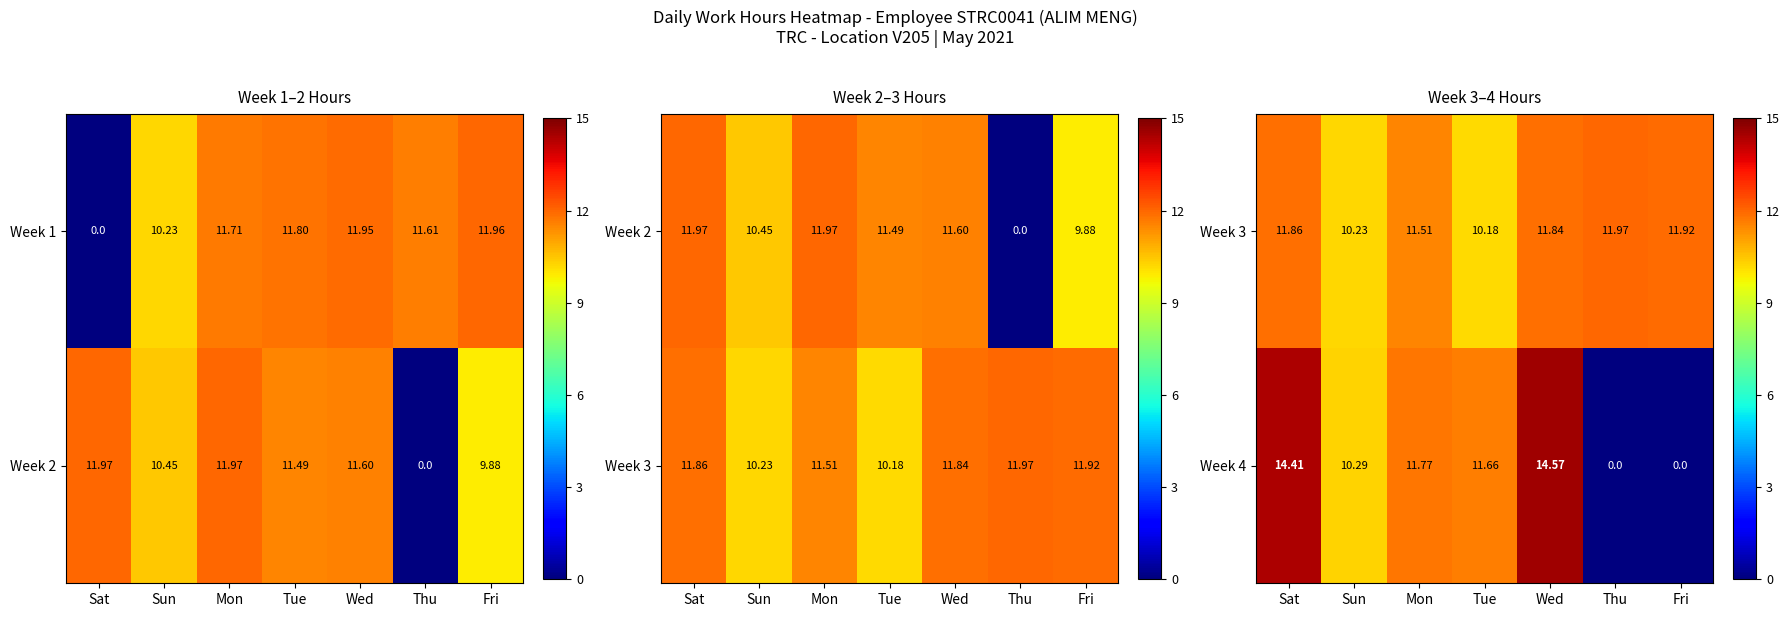

Where is Week 4 nearest to the value 7?

Sun